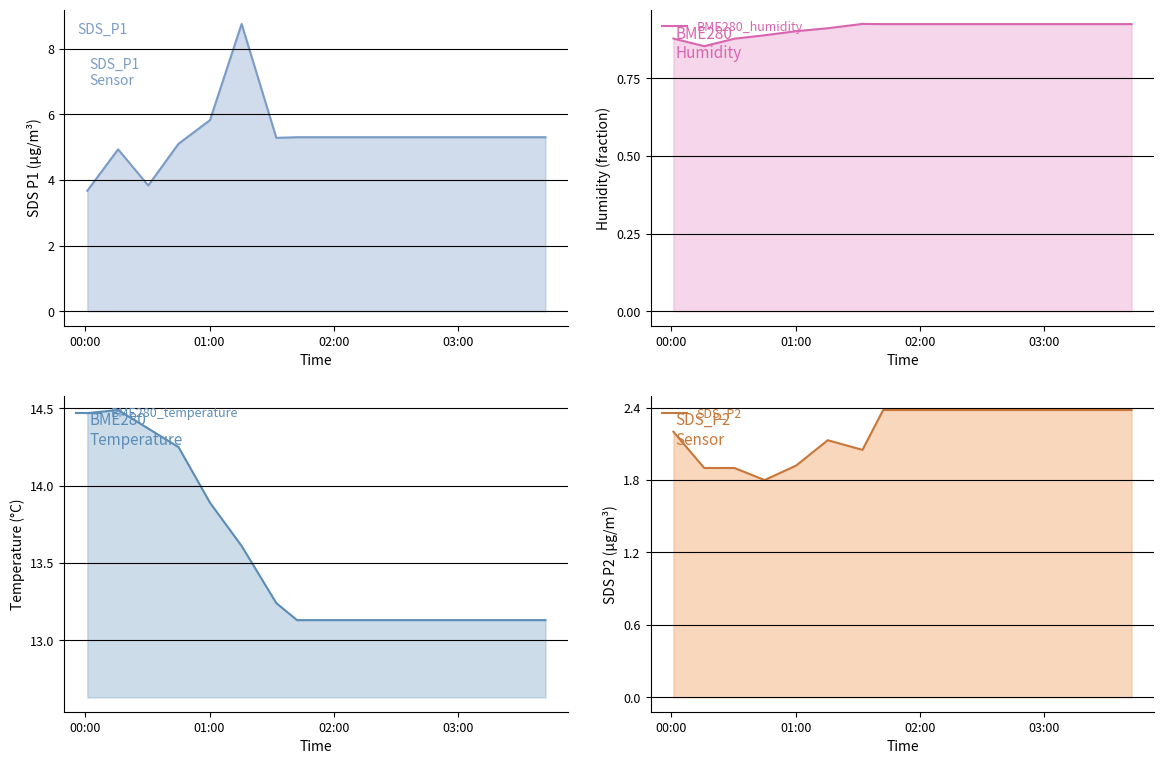

What is the difference between the second highest and second lowest values in the SDS_P2 series?

0.5